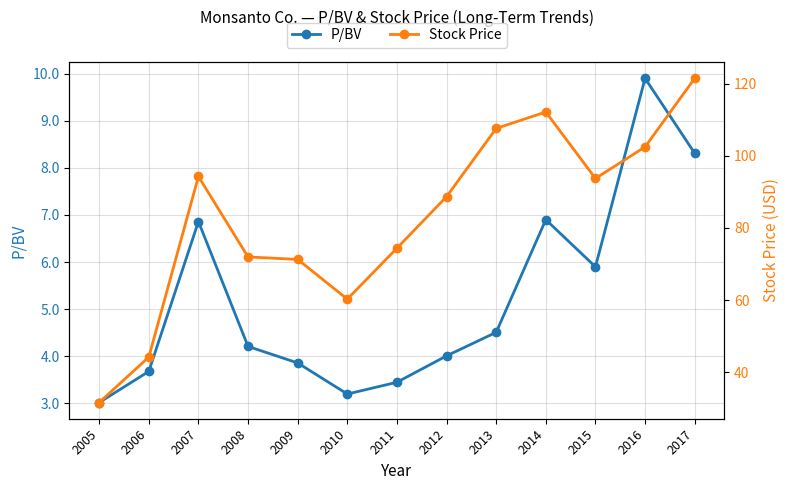

Does the chart have visible grid lines?

Yes